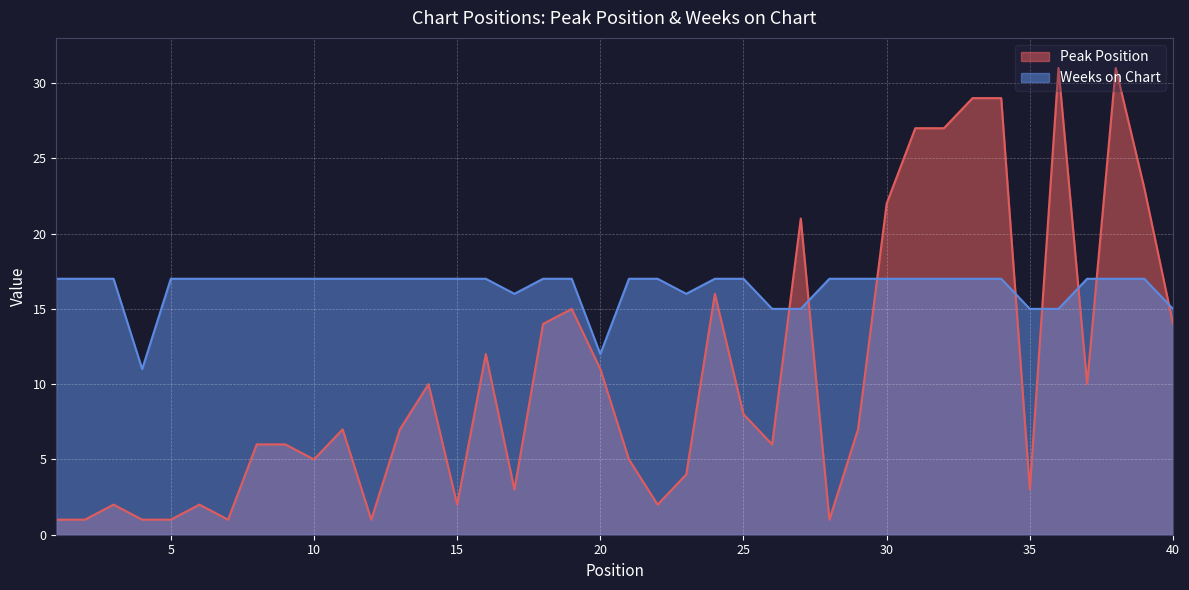

Reading left to right, extract all data points from this chart.

Peak Position: 1=1	2=1	3=2	4=1	5=1	6=2	7=1	8=6	9=6	10=5	11=7	12=1	13=7	14=10	15=2	16=12	17=3	18=14	19=15	20=11	21=5	22=2	23=4	24=16	25=8	26=6	27=21	28=1	29=7	30=22	31=27	32=27	33=29	34=29	35=3	36=31	37=10	38=31	39=23	40=14
Weeks on Chart: 1=17	2=17	3=17	4=11	5=17	6=17	7=17	8=17	9=17	10=17	11=17	12=17	13=17	14=17	15=17	16=17	17=16	18=17	19=17	20=12	21=17	22=17	23=16	24=17	25=17	26=15	27=15	28=17	29=17	30=17	31=17	32=17	33=17	34=17	35=15	36=15	37=17	38=17	39=17	40=15